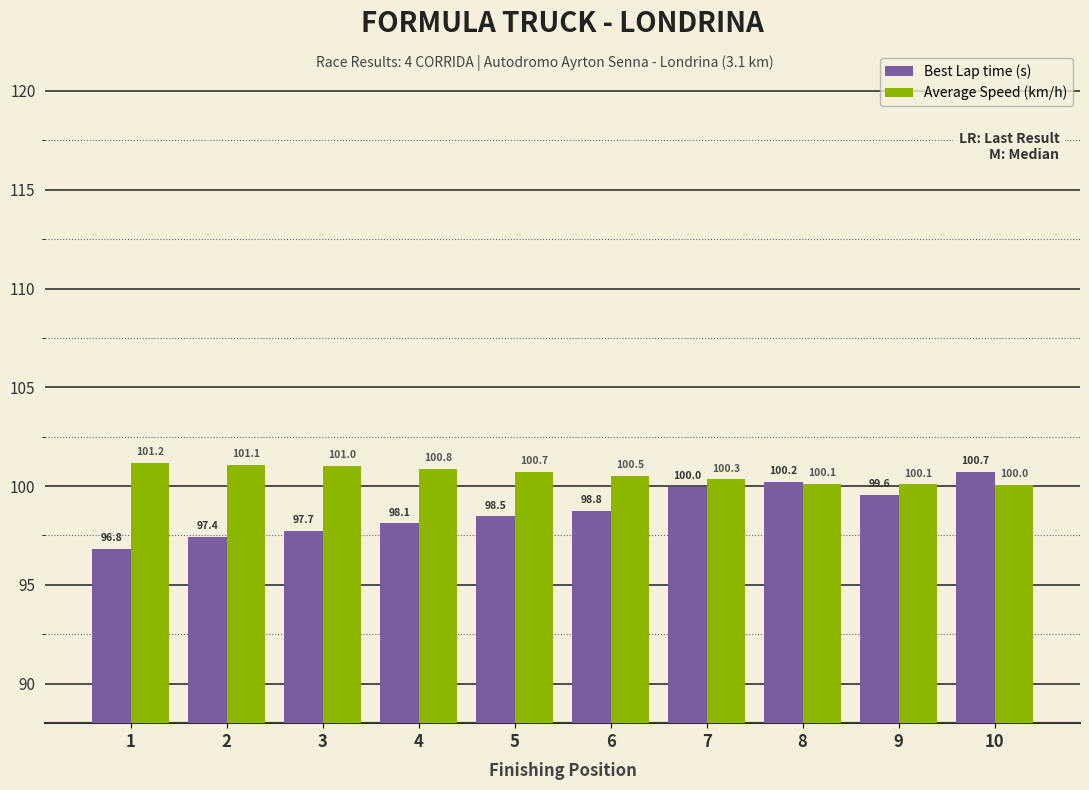

How many categories are shown in the chart?

10